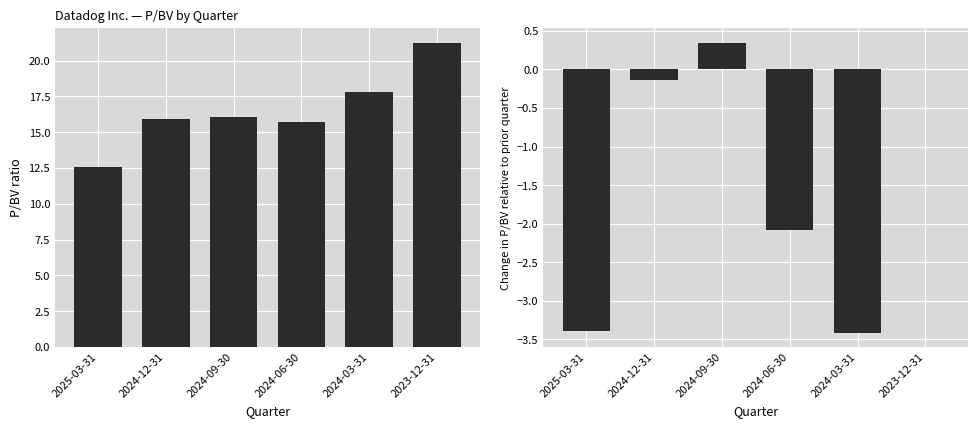

List the series in order of their overall mean, highest first.

P/BV, P/BV Change